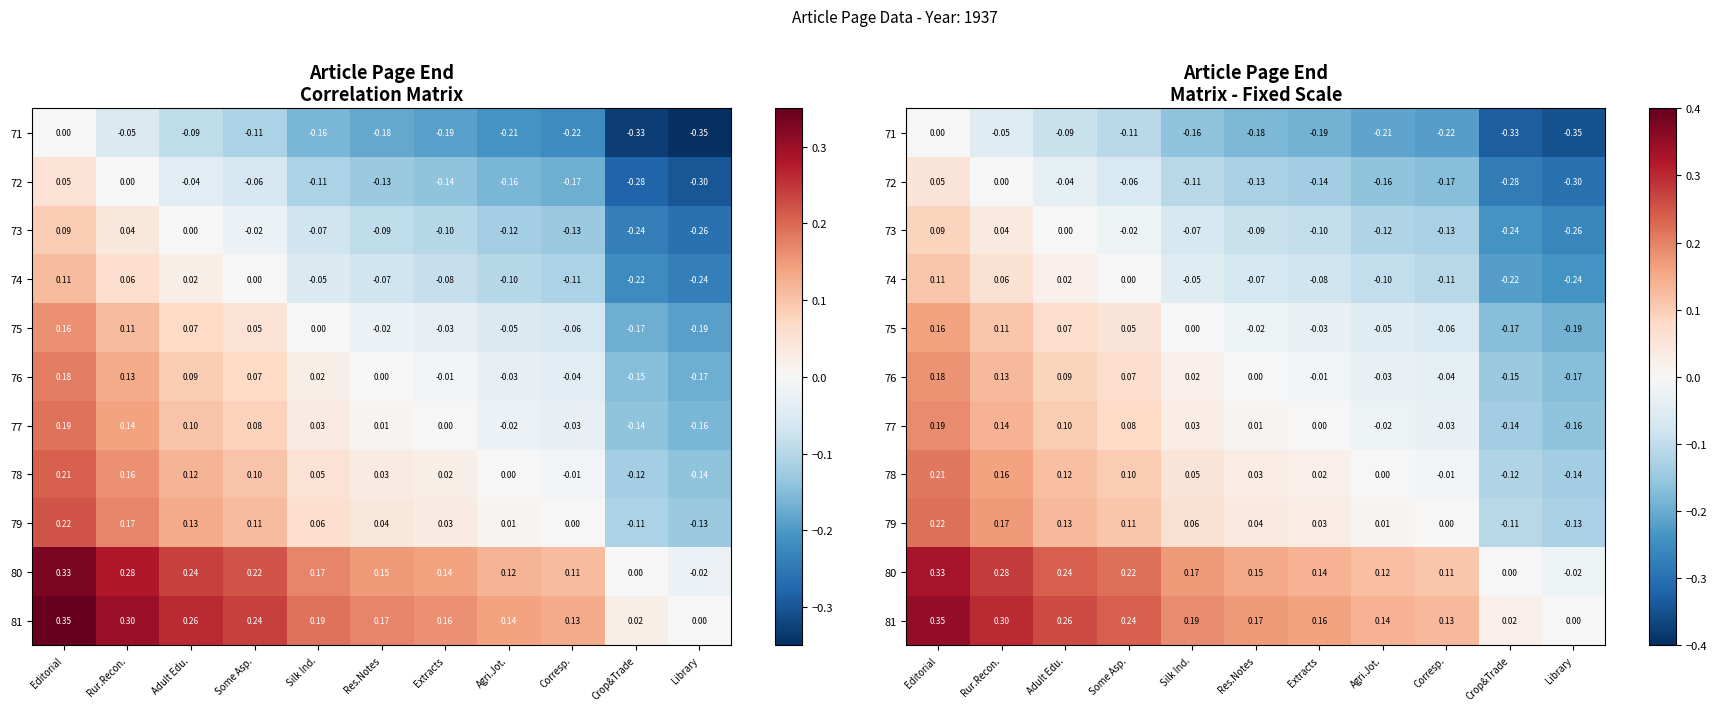

How many data points does each series have?

11